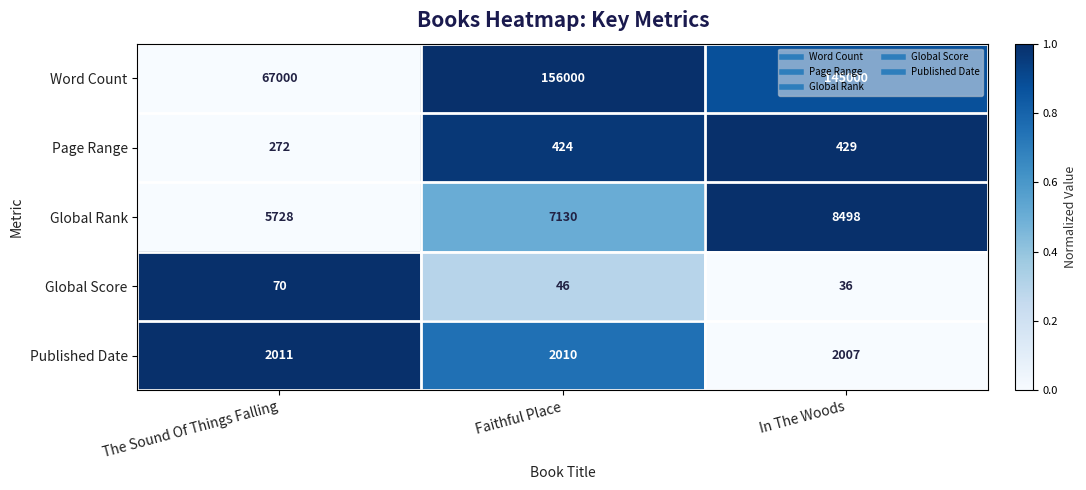

Which series has the largest total across all categories?

Word Count